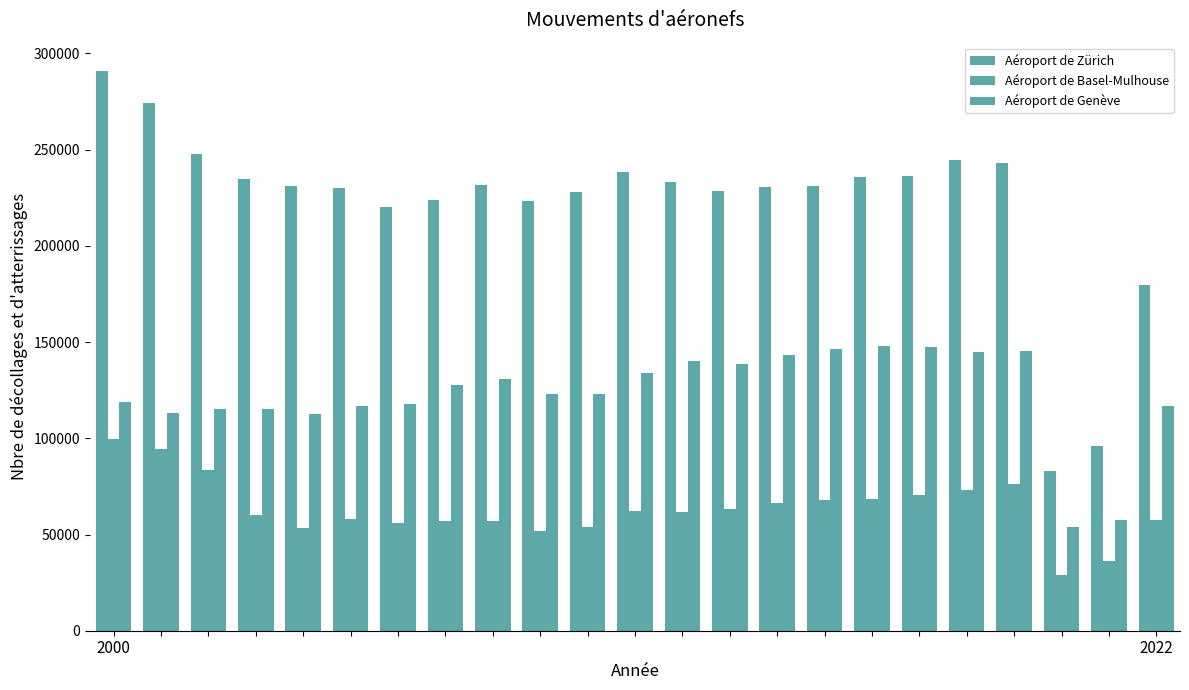

Rank the series by their average value, from lowest to highest.

Aéroport de Basel-Mulhouse, Aéroport de Genève, Aéroport de Zürich